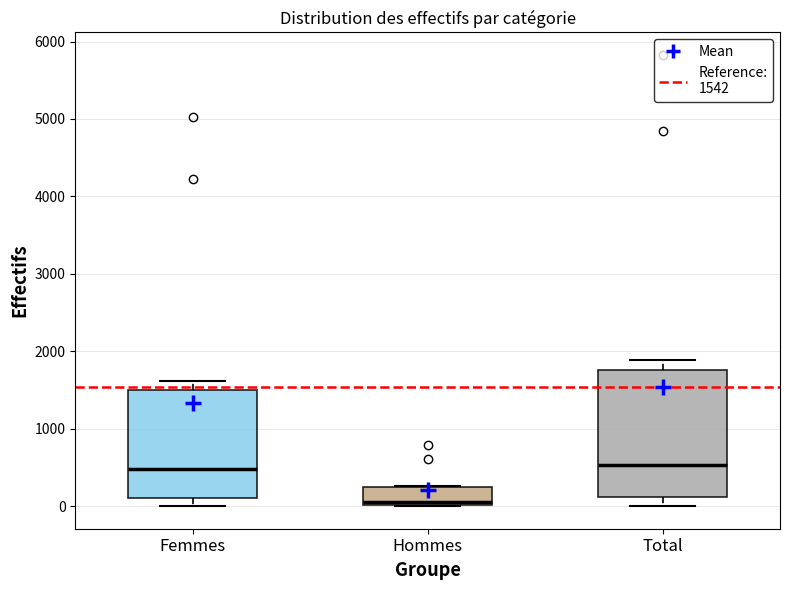

Comparing the boxes themselves (not the whiskers), which one is the tallest?

Total